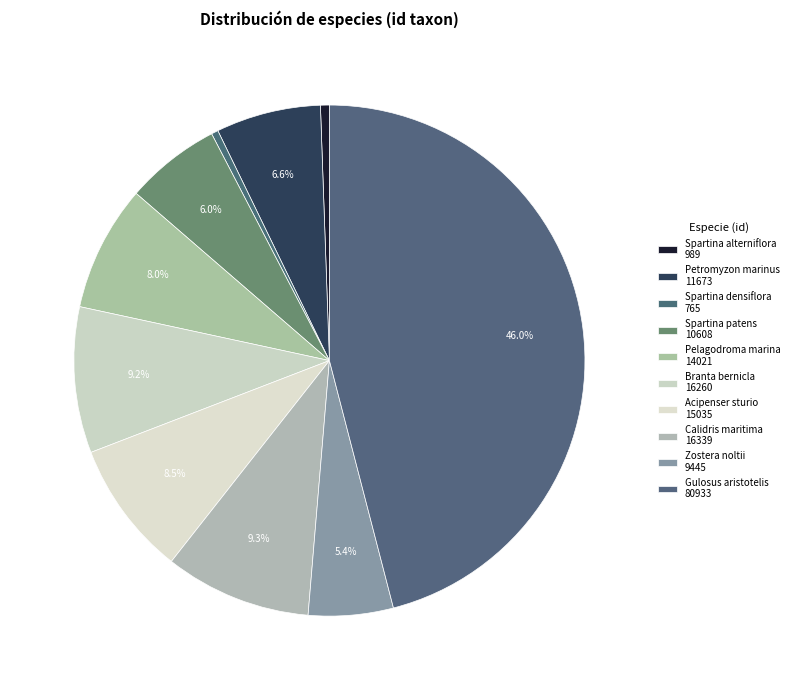

Do Acipenser sturio and Branta bernicla together represent more than half of the pie?

No